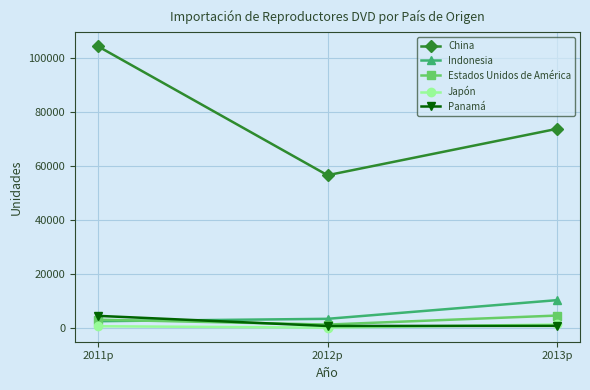

What is the sum of all Panamá values?

5689